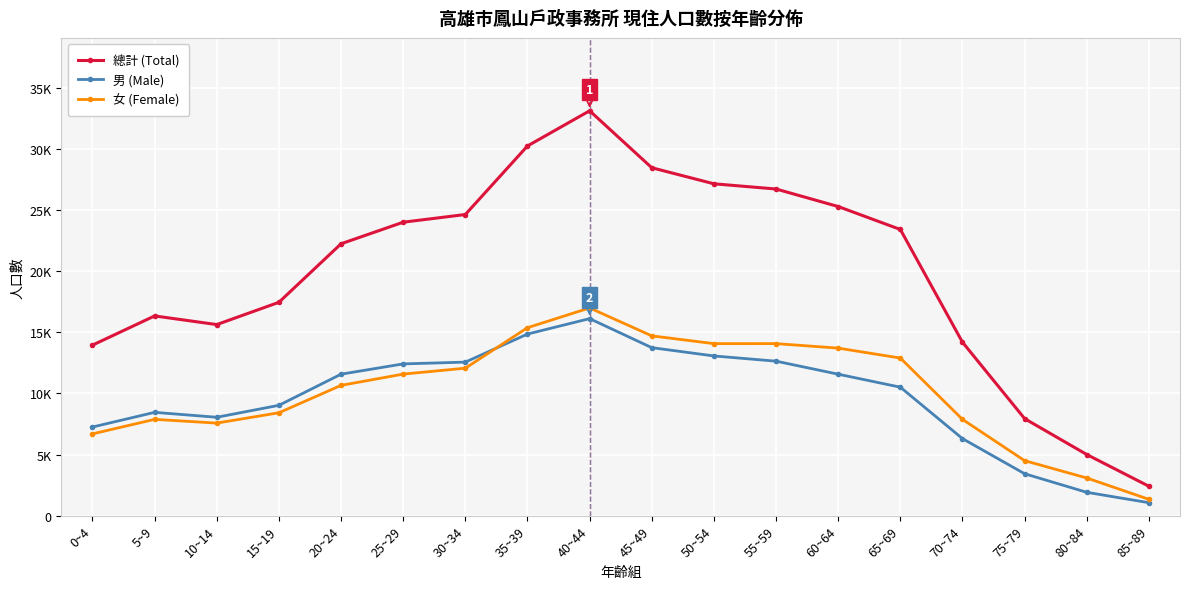

What is the highest value of the 總計 (Total) series?

33109